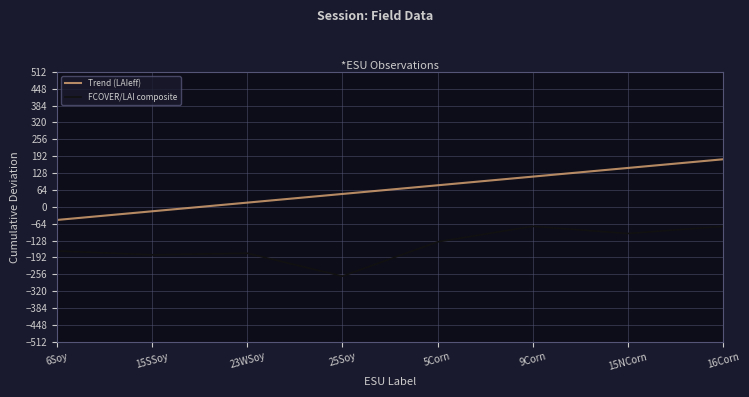

List the series in order of their overall mean, highest first.

Trend (LAIeff), FCOVER/LAI composite